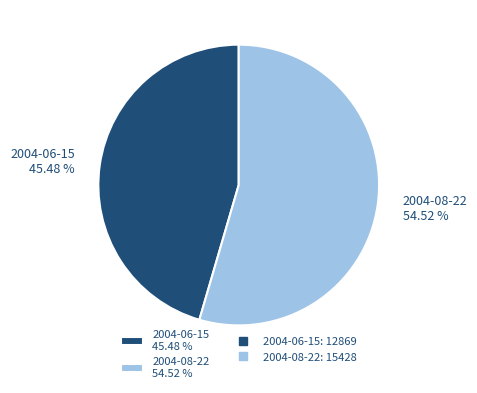

Is it true that 2004-08-22 is 55% of the pie?

True